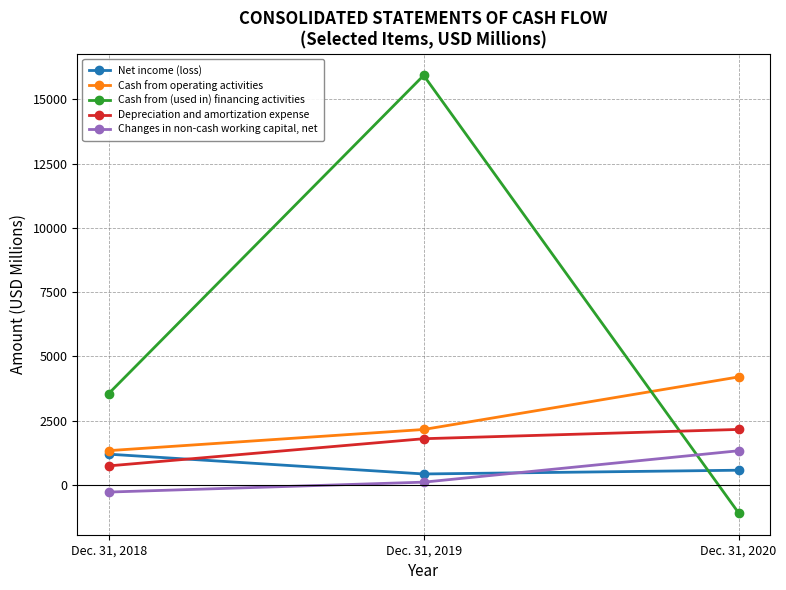

What is the difference between the maximum and minimum values in the Cash from (used in) financing activities series?

17002